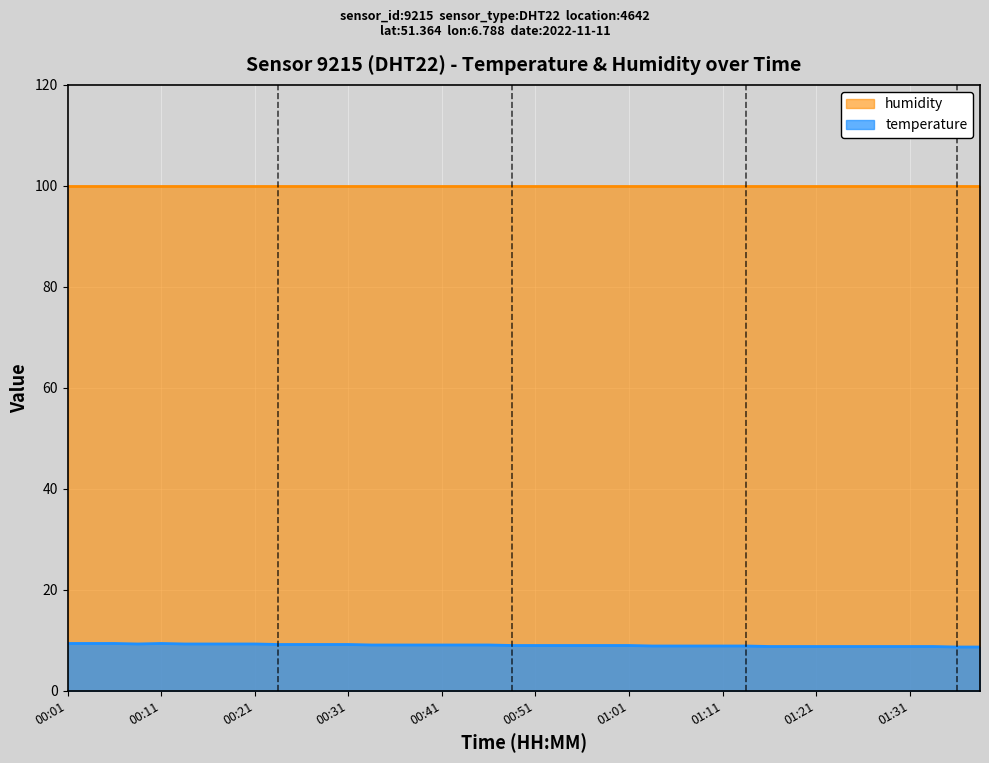

How many data points does each series have?

40